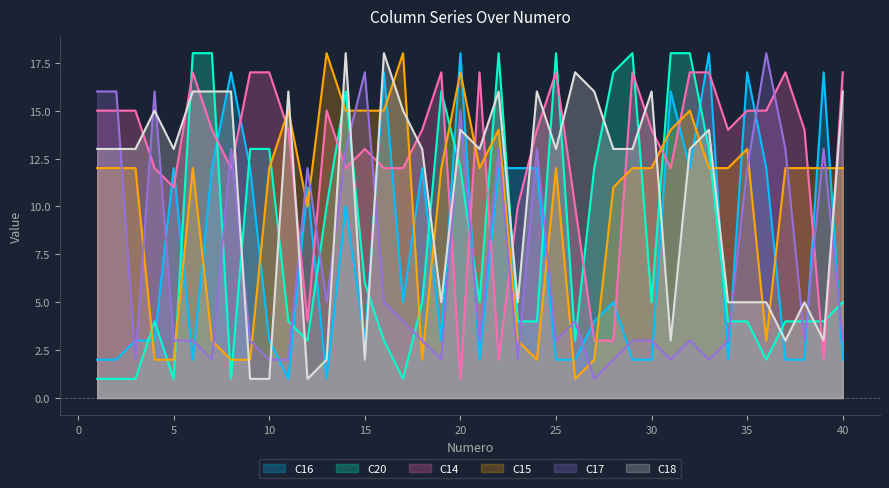

What is the total value across all series at 13?

51